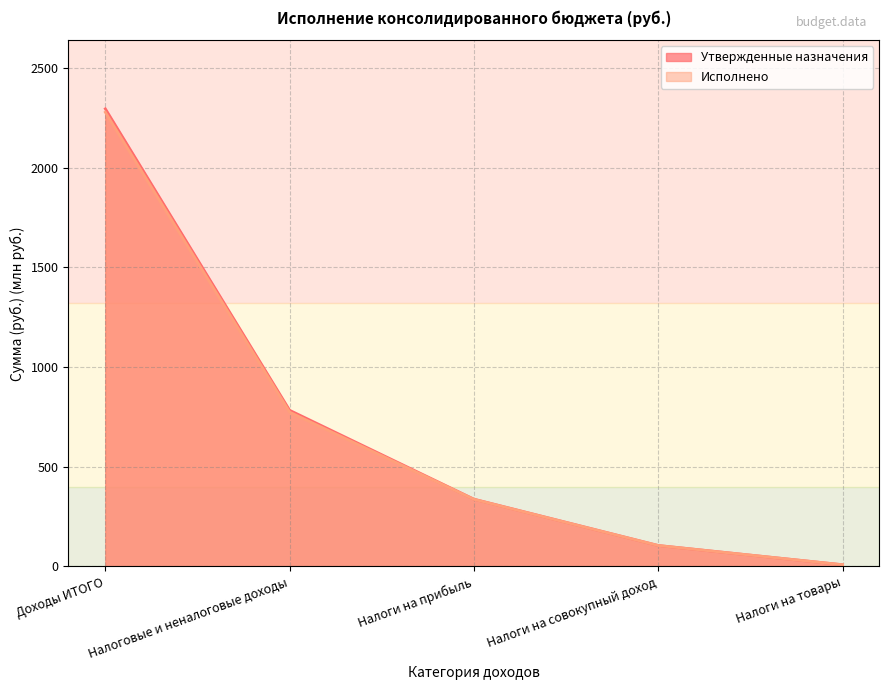

What is the label of the 3rd point from the left?

Налоги на прибыль